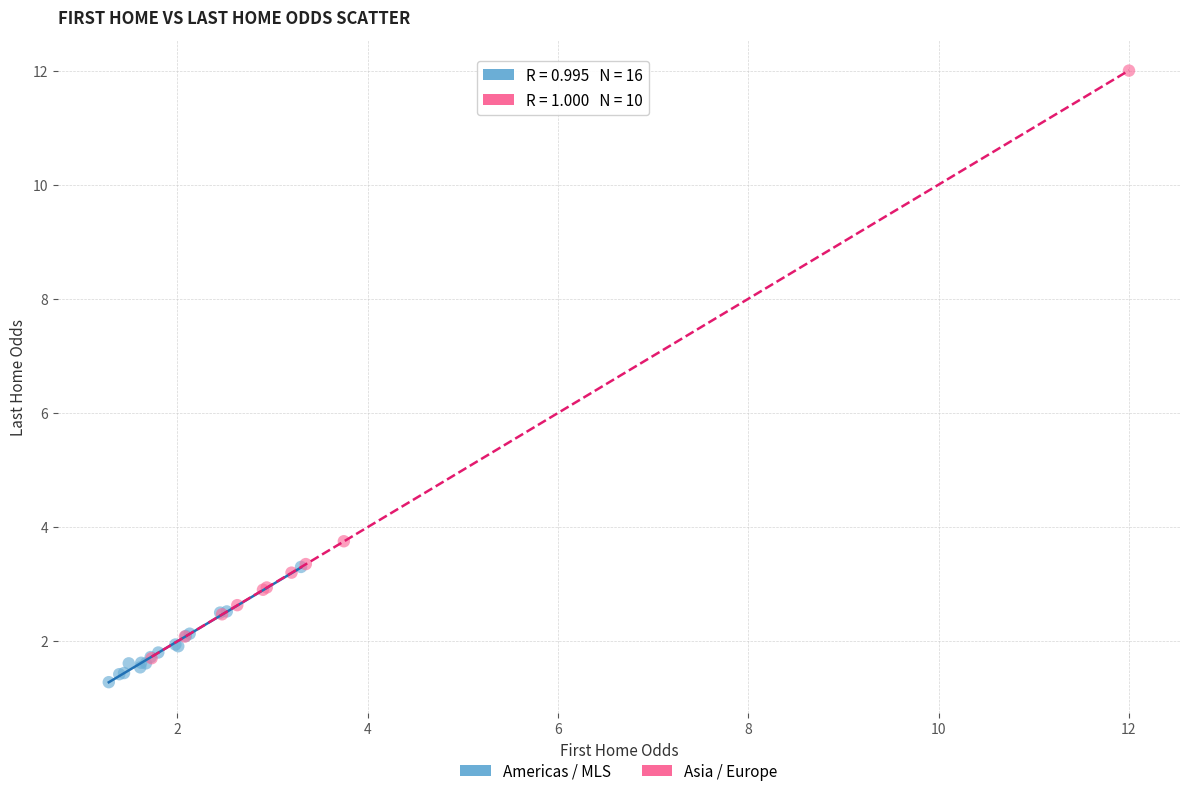

Which series contains the highest Y value?

Asia / Europe